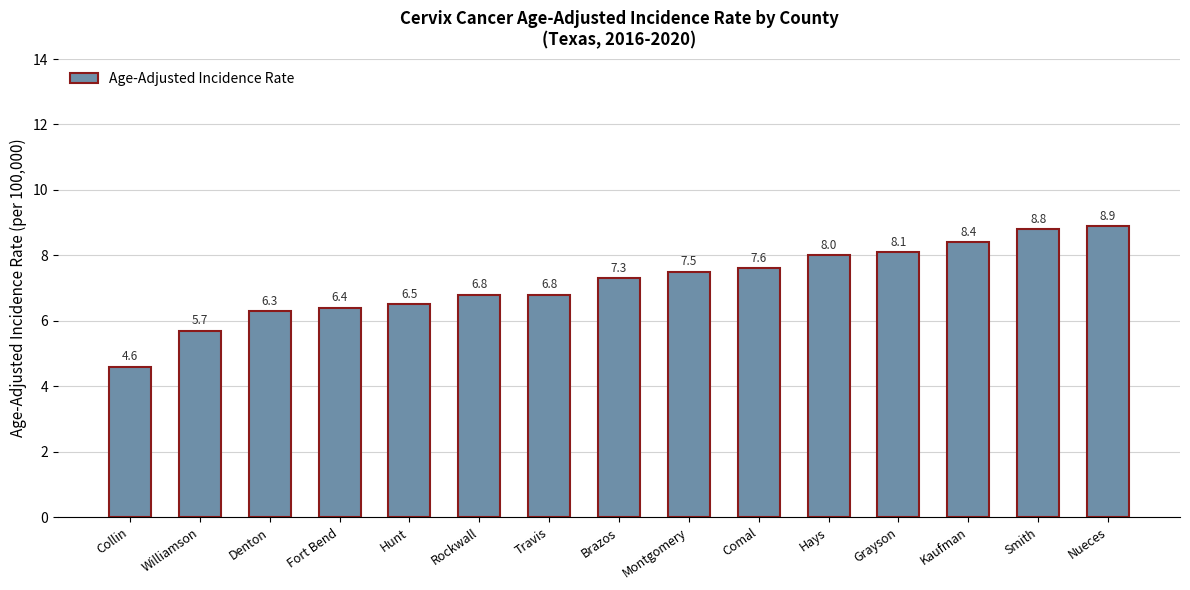

What is the change in value from Hunt to Montgomery?

+1.0